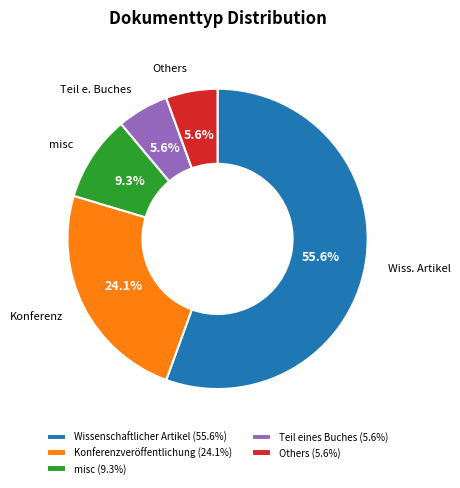

To the nearest percent, what is the average slice percentage?

20%